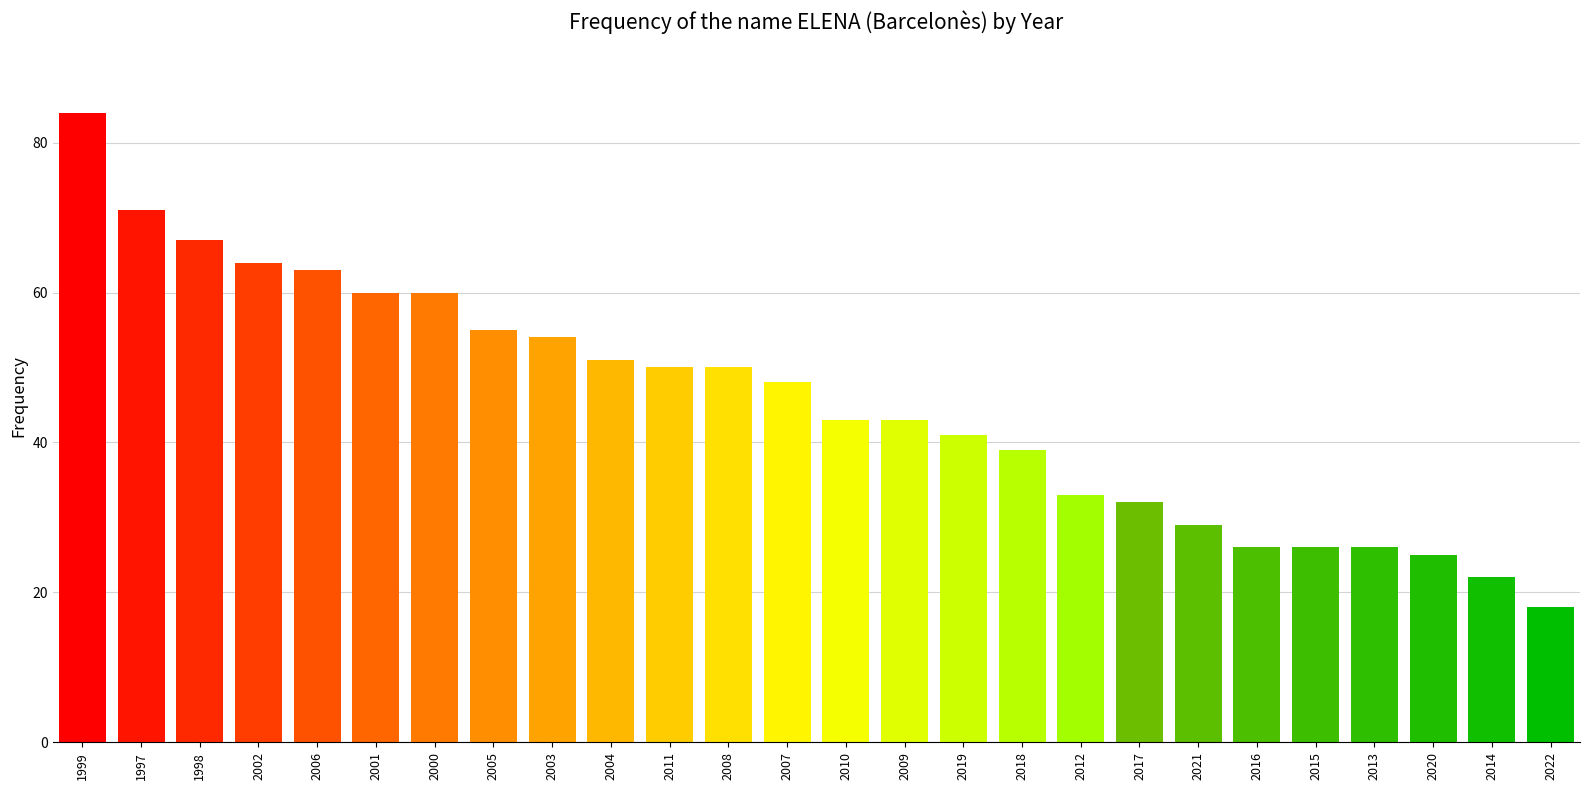

What is the label of the 8th bar from the right?

2017